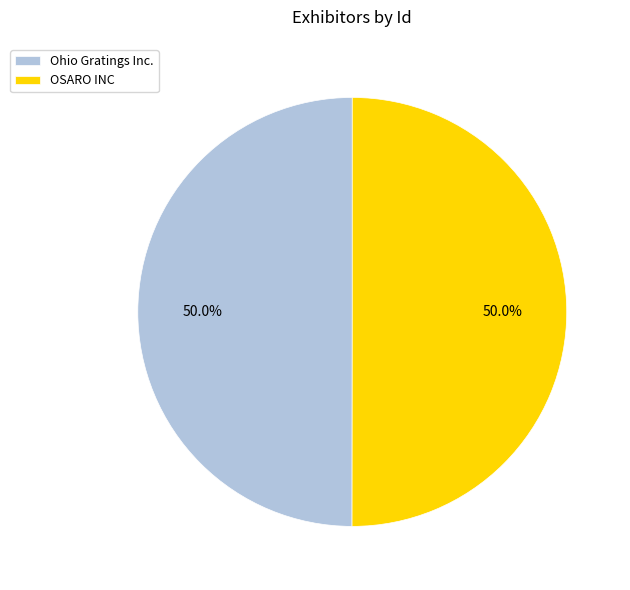

Do OSARO INC and Ohio Gratings Inc. together represent more than half of the pie?

Yes